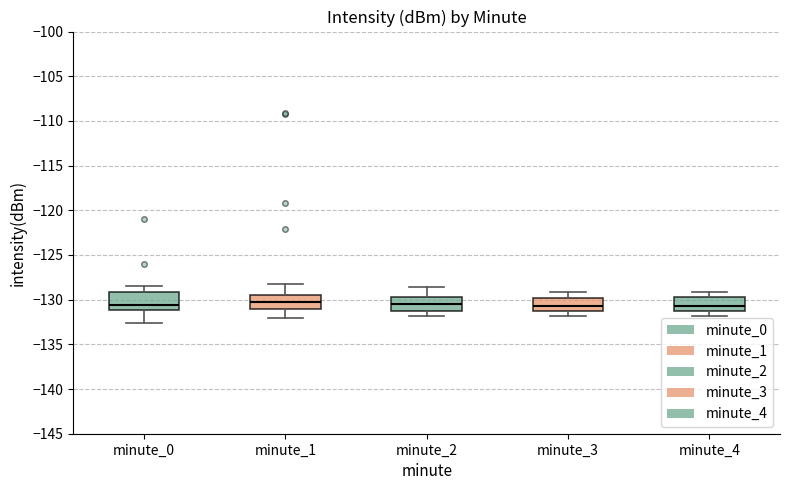

Reading left to right, transcribe this box plot: for each box, give where its median line is, the range the box spans, and where its two whiskers end, as read against the y-axis. The values are not printed on the chart, so give them approximately, as read against the axis.

minute_0: median -130.5, box -131.0 to -129.0, whiskers -132.5 to -128.5
minute_1: median -130.5, box -131.0 to -129.5, whiskers -132.0 to -128.0
minute_2: median -130.5, box -131.0 to -129.5, whiskers -132.0 to -128.5
minute_3: median -130.5, box -131.0 to -130.0, whiskers -132.0 to -129.0
minute_4: median -130.5, box -131.0 to -129.5, whiskers -132.0 to -129.0